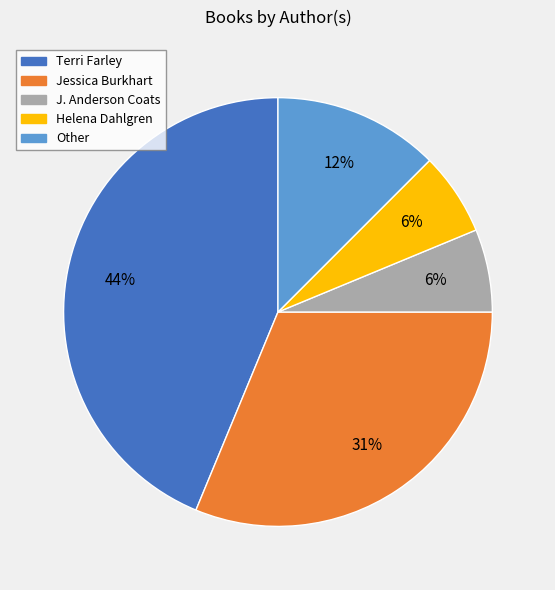

Count the number of slices in the pie.

5